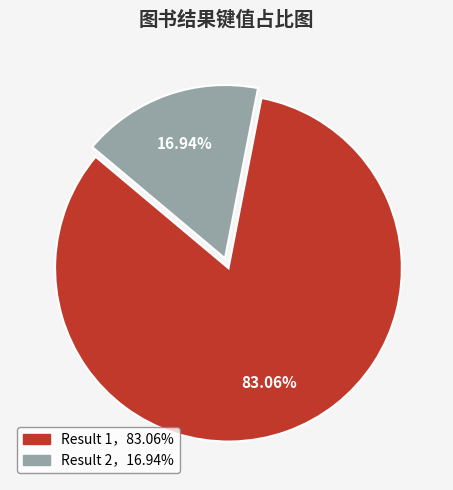

Does any single category account for the majority?

Yes